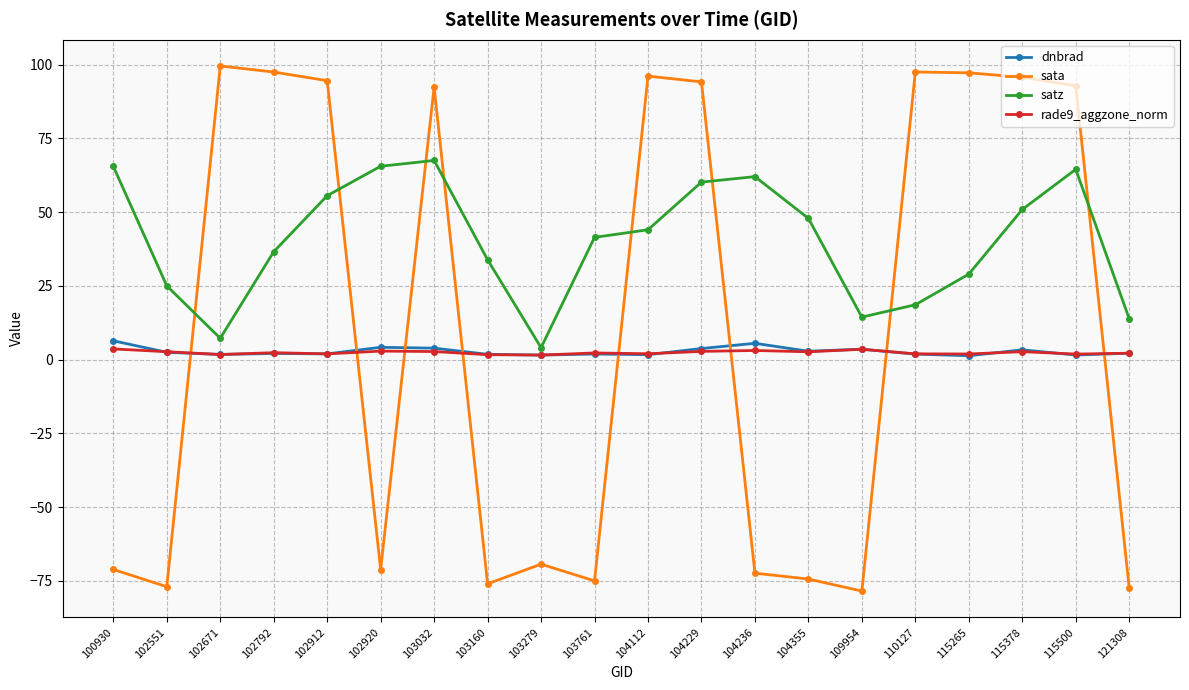

Which series has the largest total across all categories?

satz